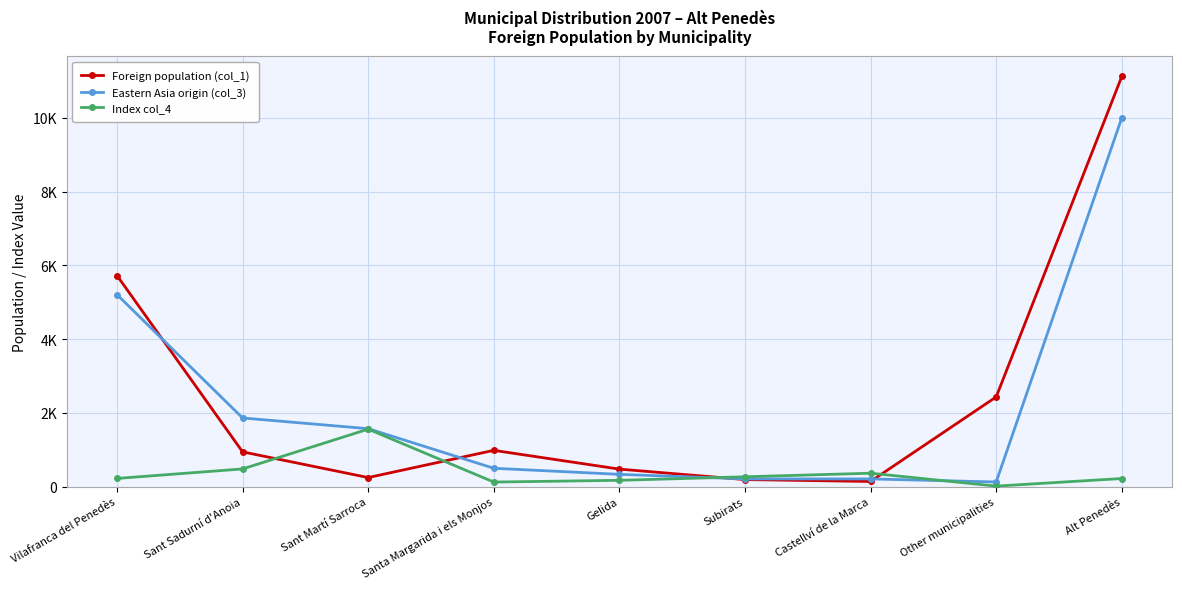

What is the value of the Foreign population (col_1) point at the 5th from the left?

473